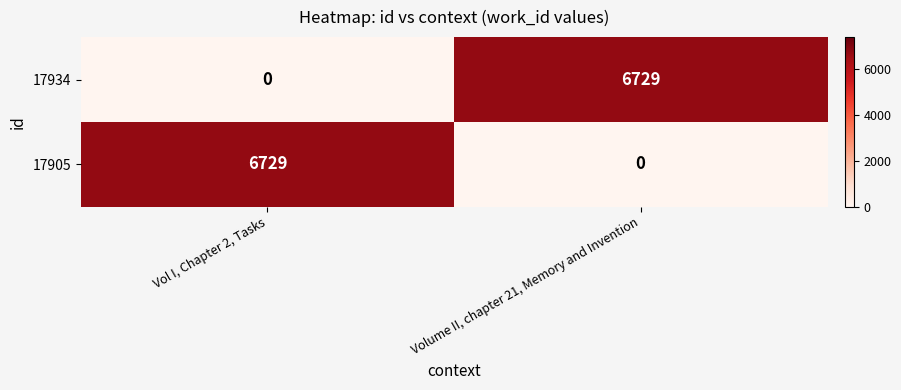

What is the difference between the 17905 values at Volume II, chapter 21, Memory and Invention and Vol I, Chapter 2, Tasks?

6729